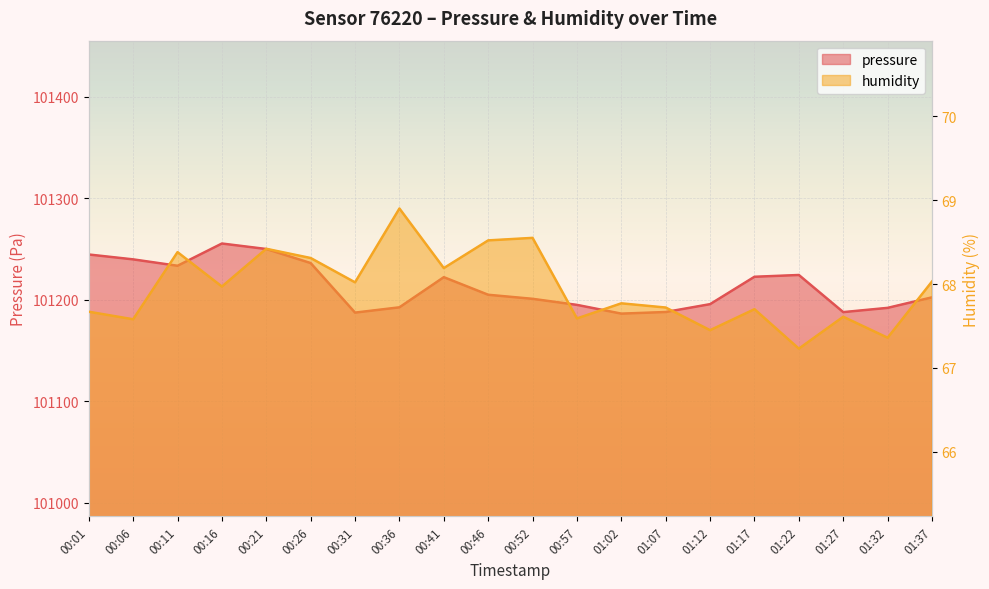

In pressure, how many points are lower than both neighbors (excluding endpoints)?

4